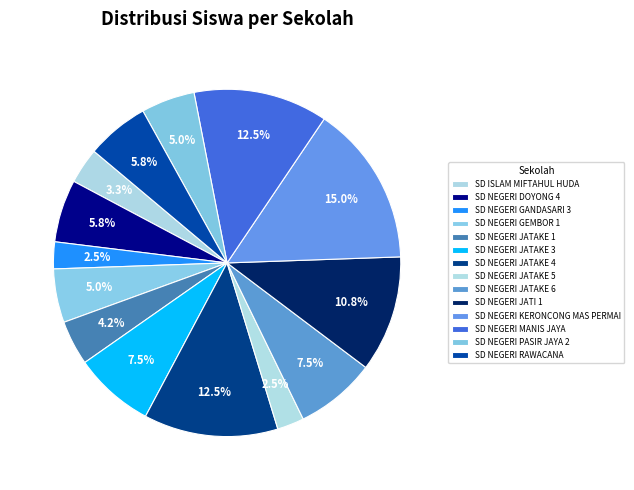

Which slice is the smallest?

SD NEGERI GANDASARI 3